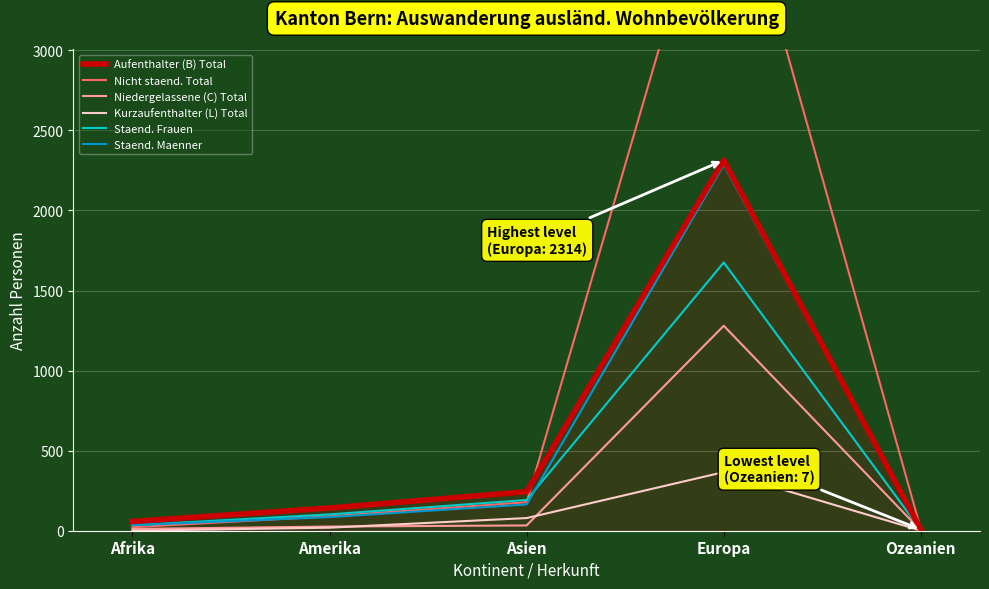

Which category has the lowest value across all series?

Afrika